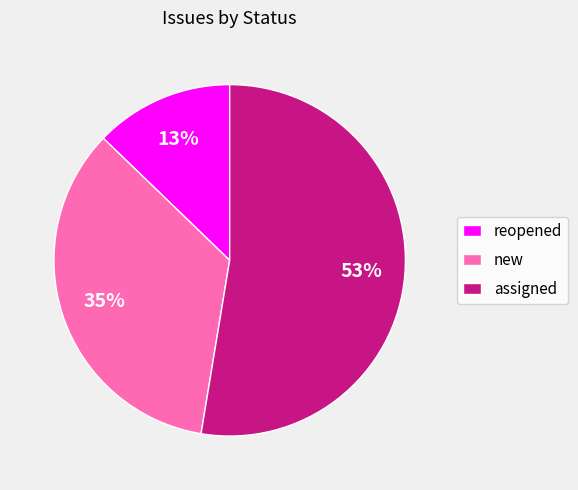

Is the sum of reopened and assigned greater than half?

Yes